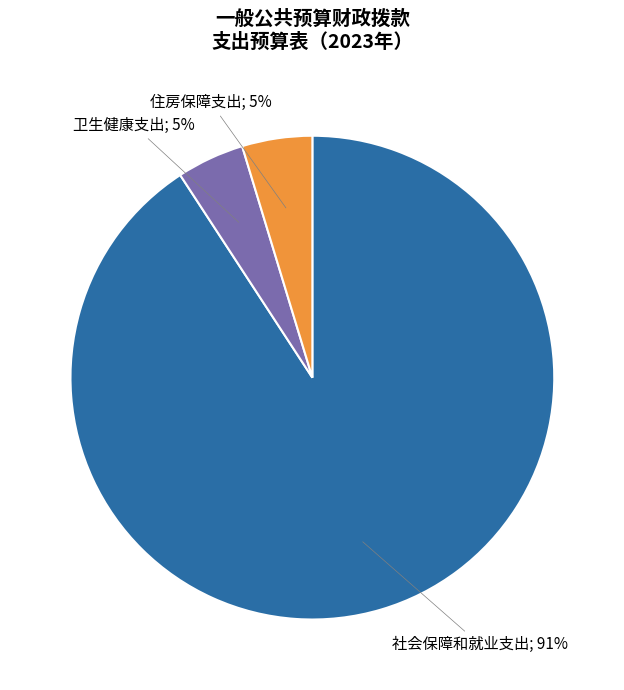

How many segments does this pie chart have?

3